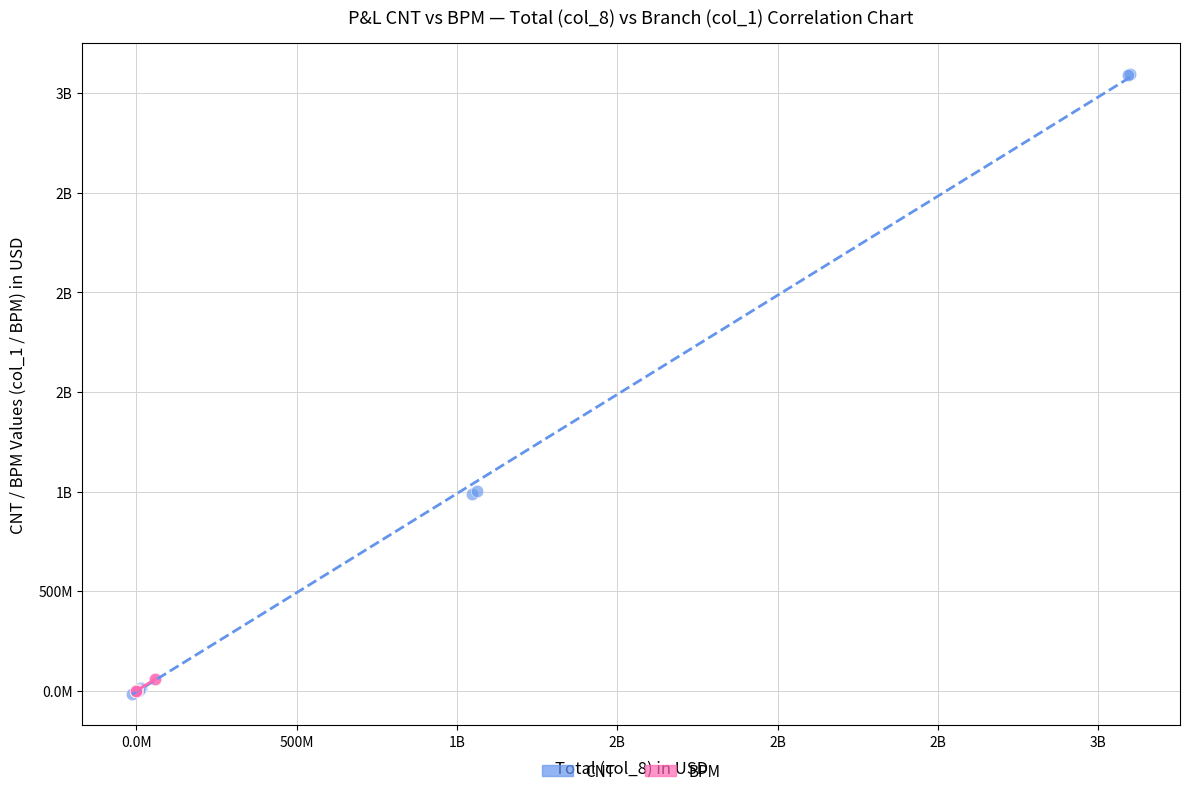

What are all the series names shown in the legend?

CNT, BPM